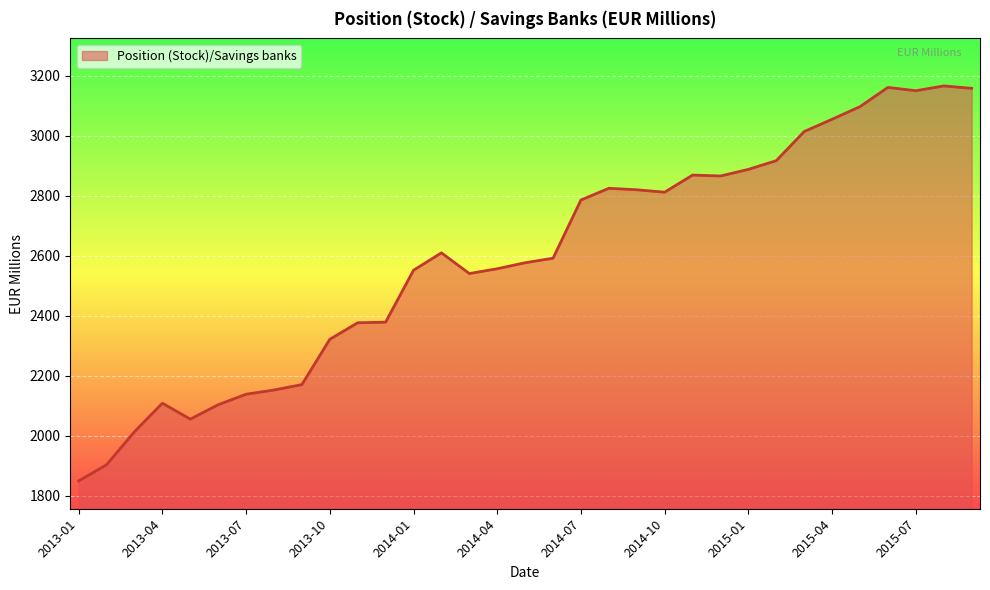

How many values are below 2592?

16